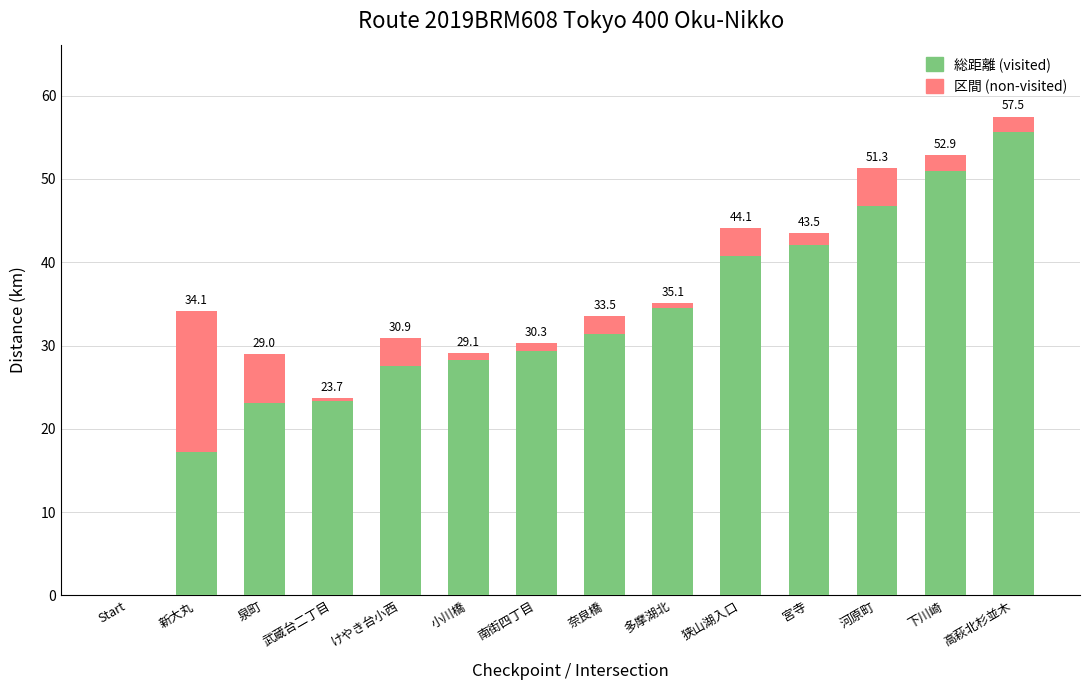

Is it true that 総距離 (visited) equals 30.8 at 下川崎?

False